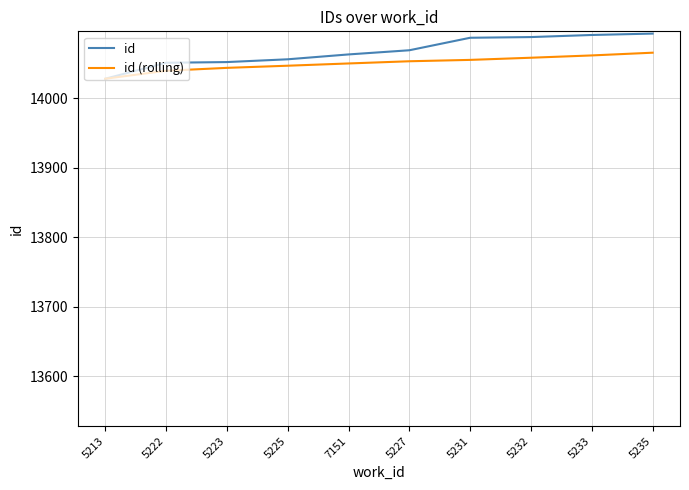

Is the value of id at 5235 greater than the value of id (rolling) at 5222?

Yes